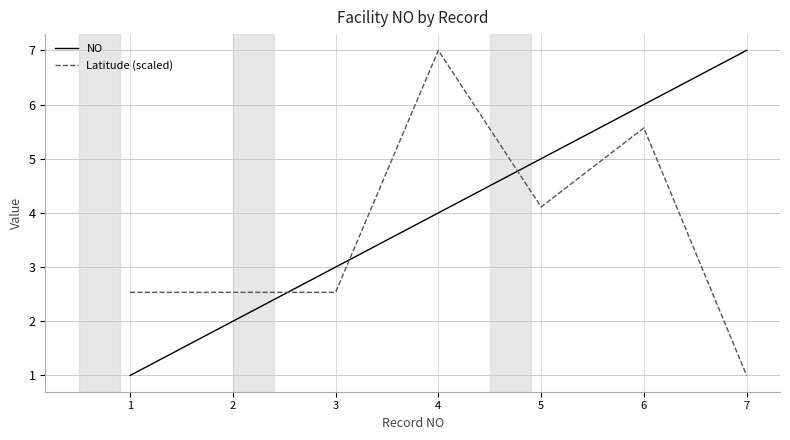

How many intersections are there between Latitude (scaled) and NO?

3